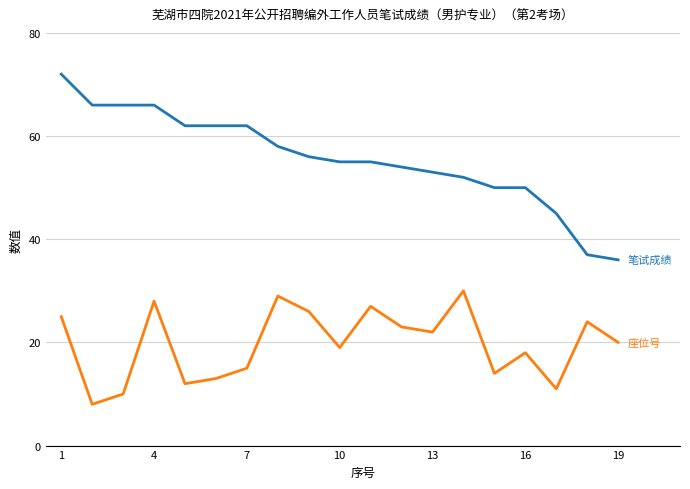

What is the maximum value shown in the chart?

72